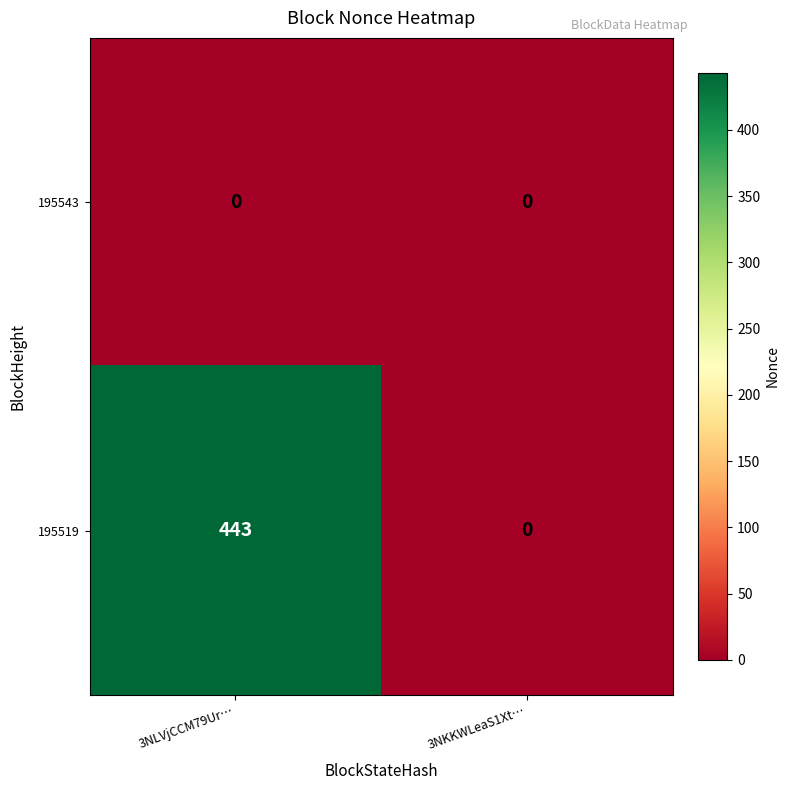

Count the number of data series in this chart.

2